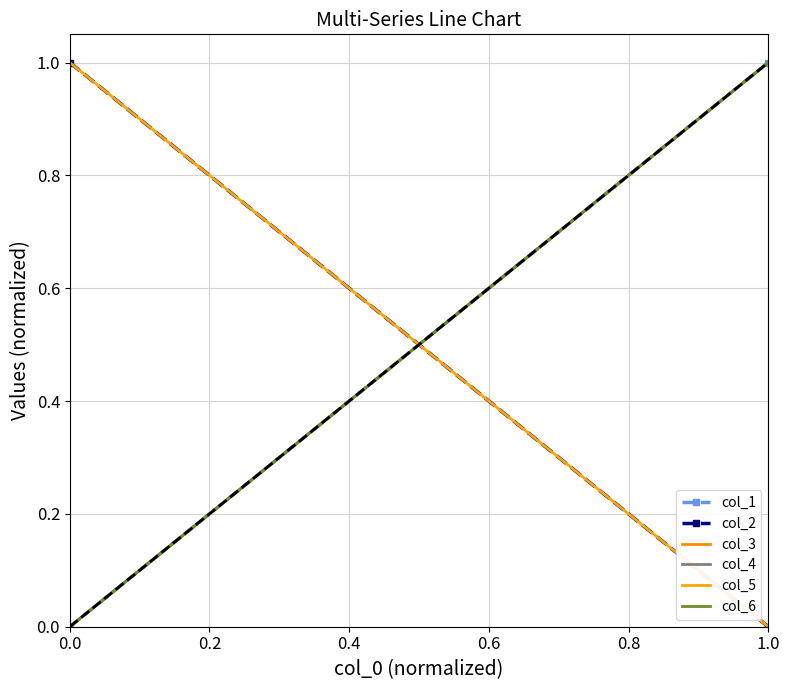

Between 0.0 and 1.0, which is larger?

1.0